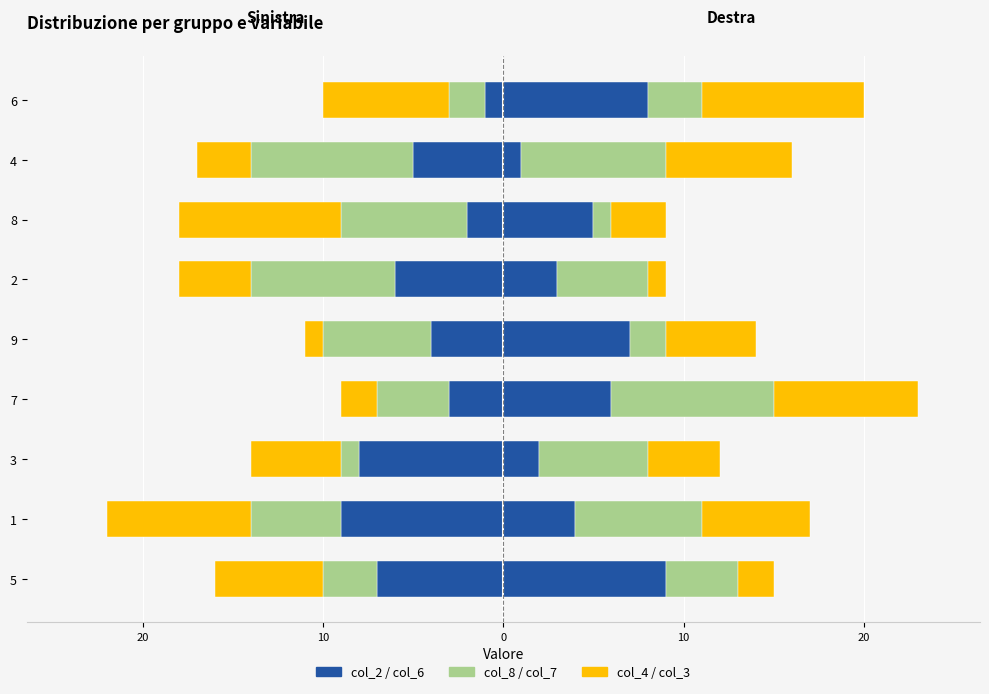

How many data points does each series have?

9